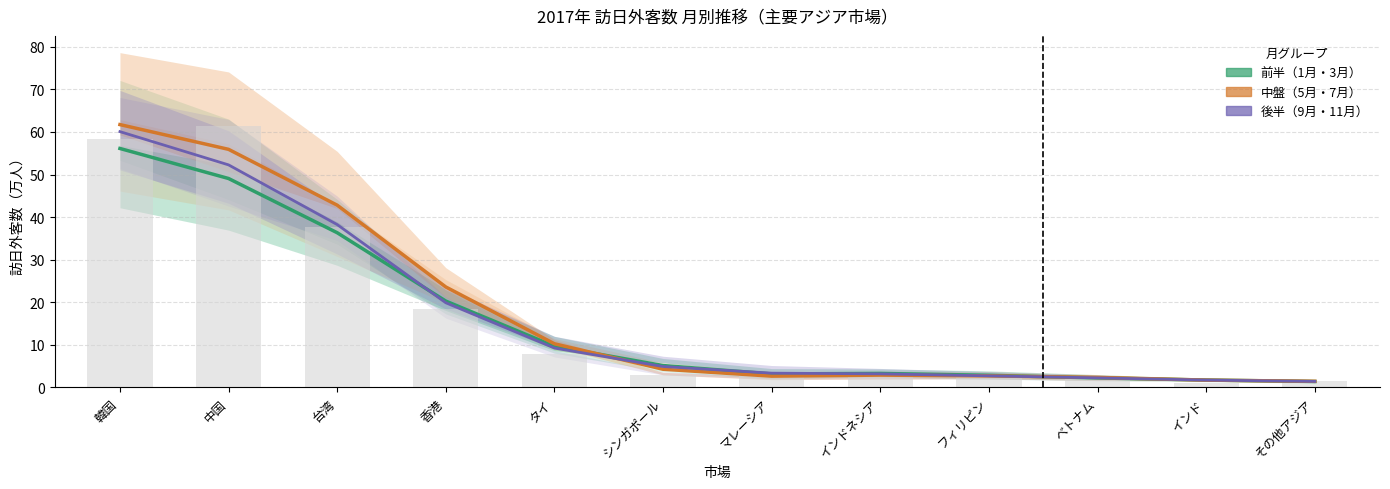

What position from the left is 韓国?

1